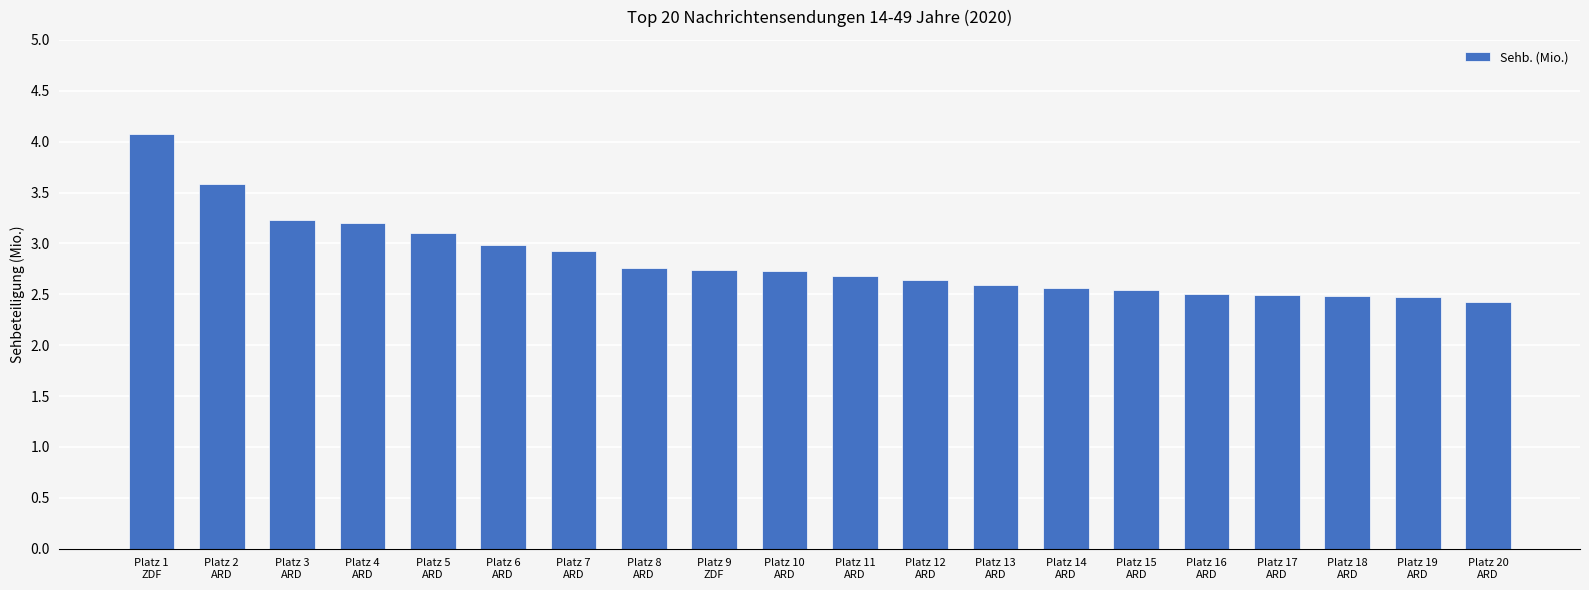

What is the difference between the values at Platz 2
ARD and Platz 13
ARD?

1.0